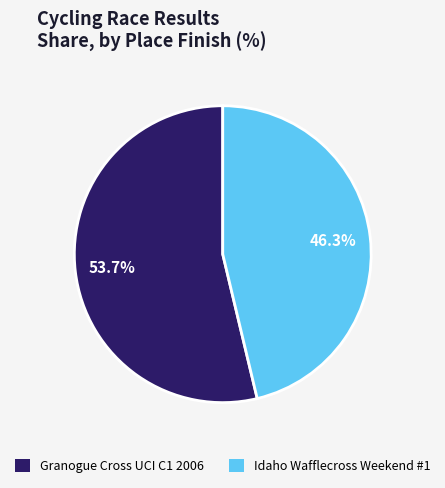

Is there any slice that represents more than half of the pie?

Yes